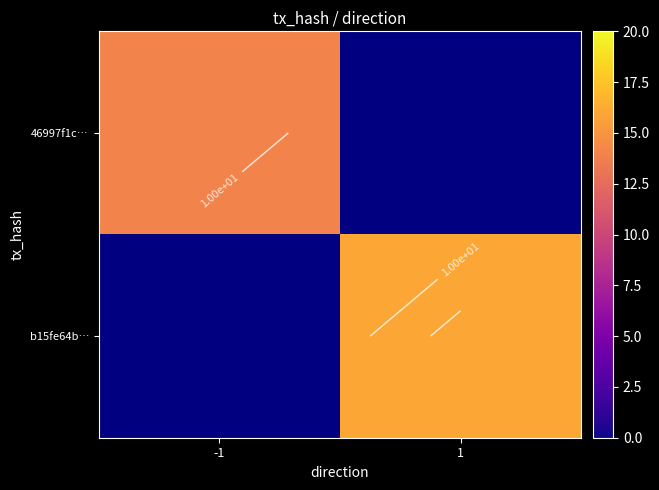

List the labels in order of b15fe64b… value, largest first.

-1, 1